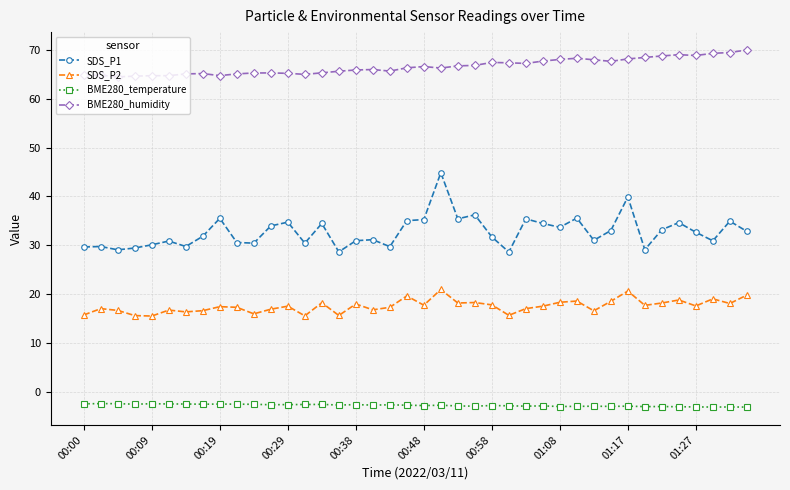

What is the average value of the BME280_humidity series?

66.6